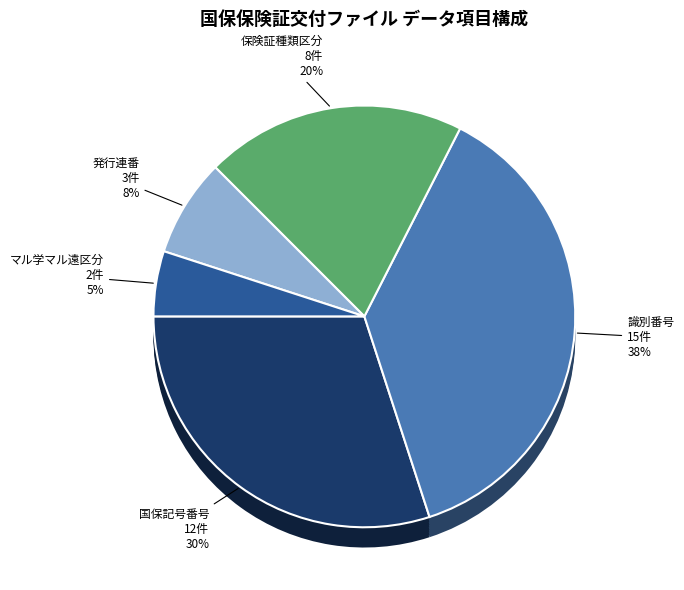

Is マル学マル遠区分 the majority of the pie?

No